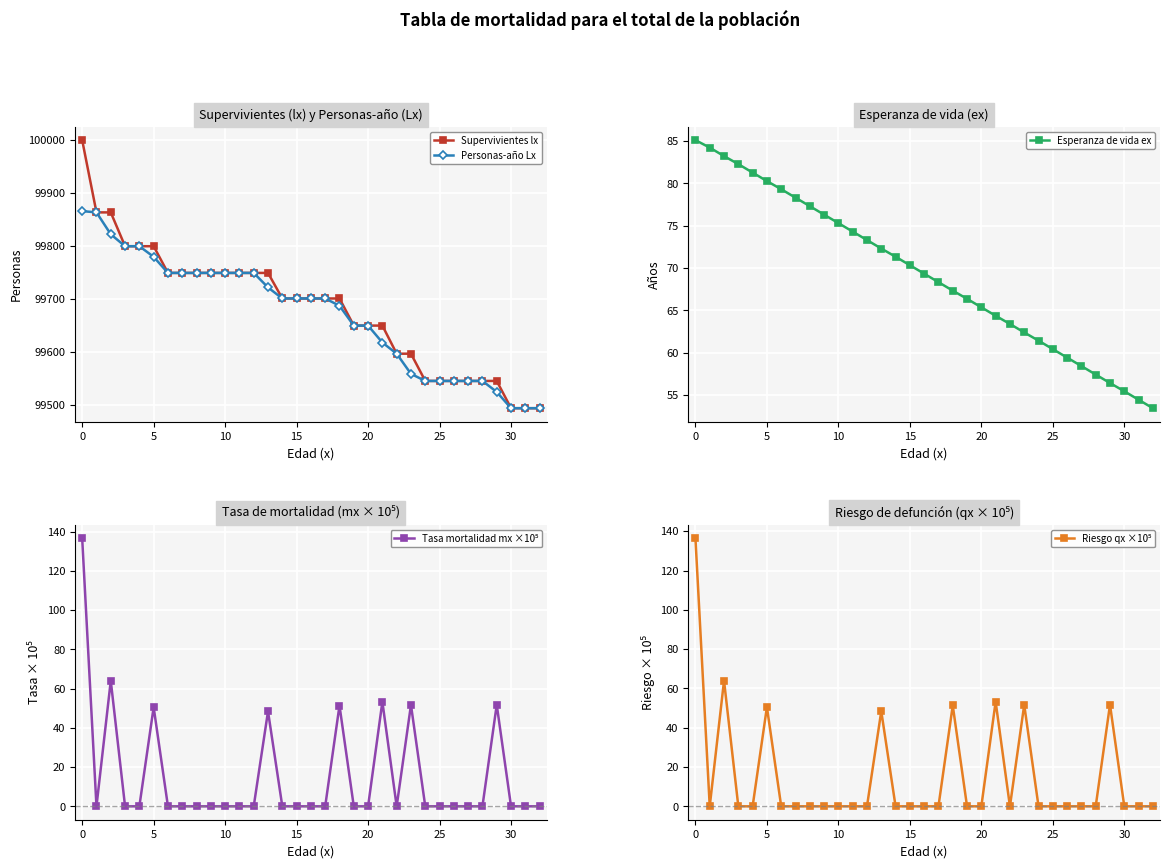

Which category has the lowest value in the Esperanza de vida ex series?

32